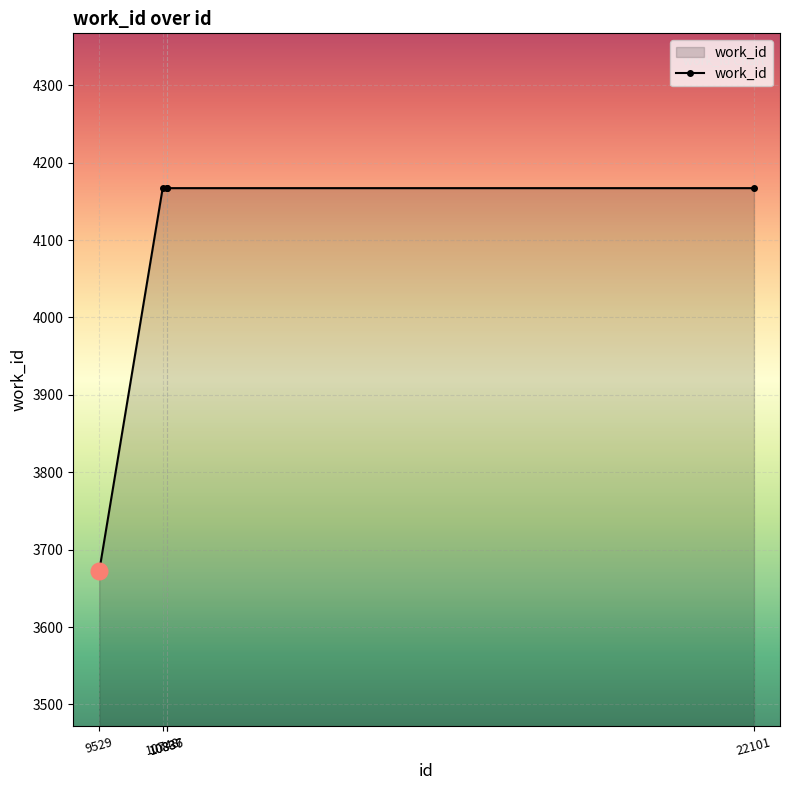

Reading left to right, extract all data points from this chart.

3672	4167	4167	4167	4167